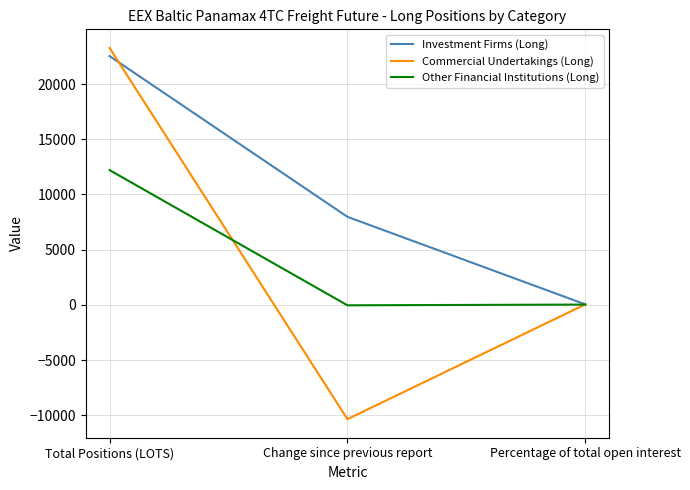

Which category has the highest value across all series?

Total Positions (LOTS)